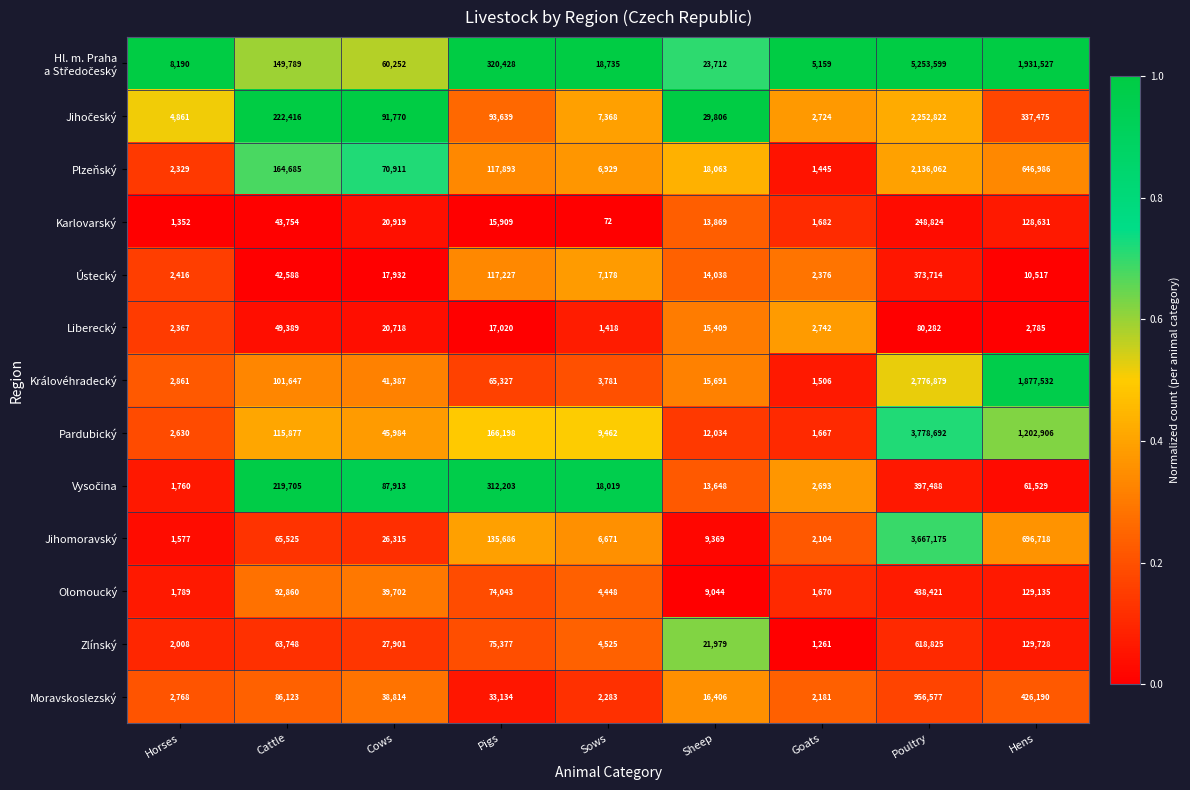

At which category does the chart reach its peak across all series?

Poultry